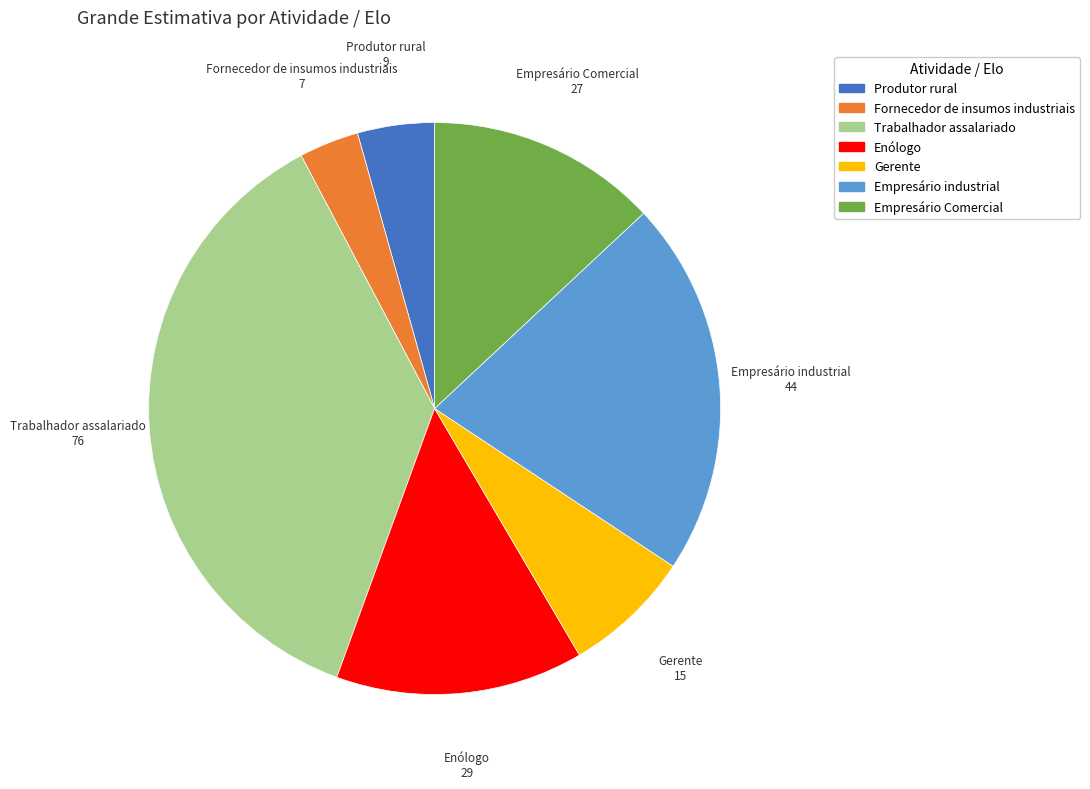

Count the number of slices in the pie.

7